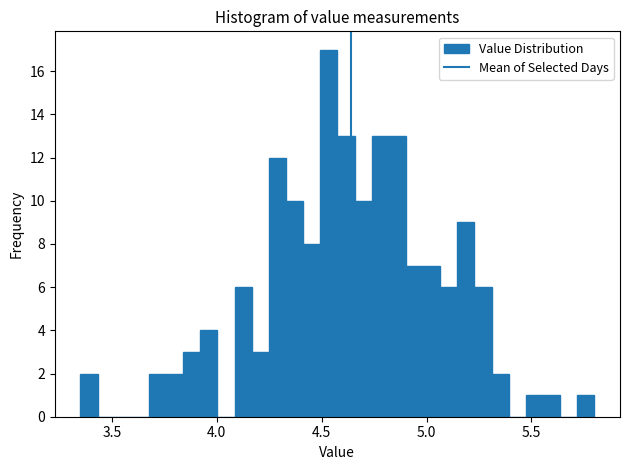

Read against the x-axis, roughly where is the centre of the tallest bar?

4.55